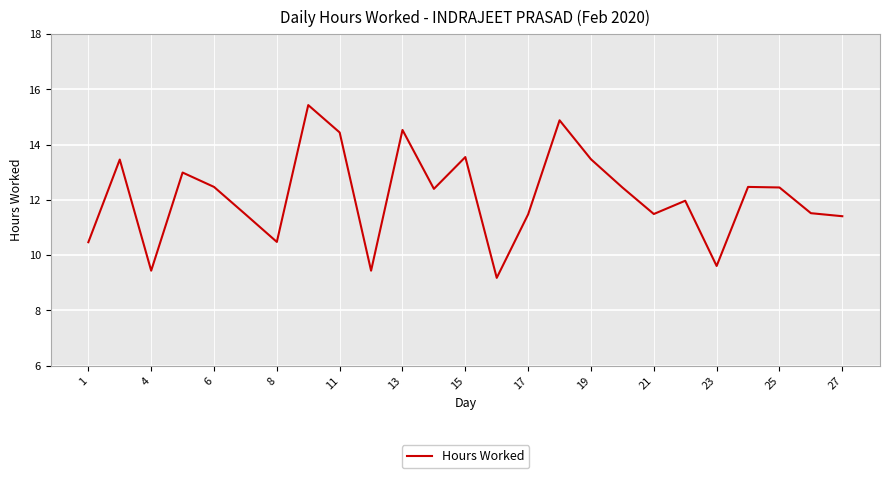

What is the average value?

12.1